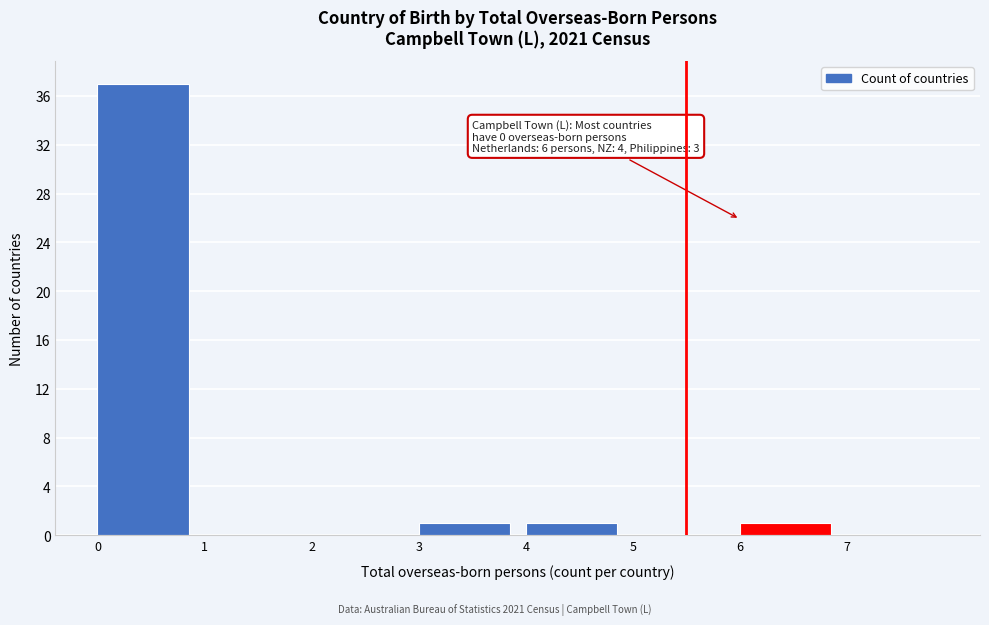

Which range on the x-axis has the tallest bar?

0 to 1